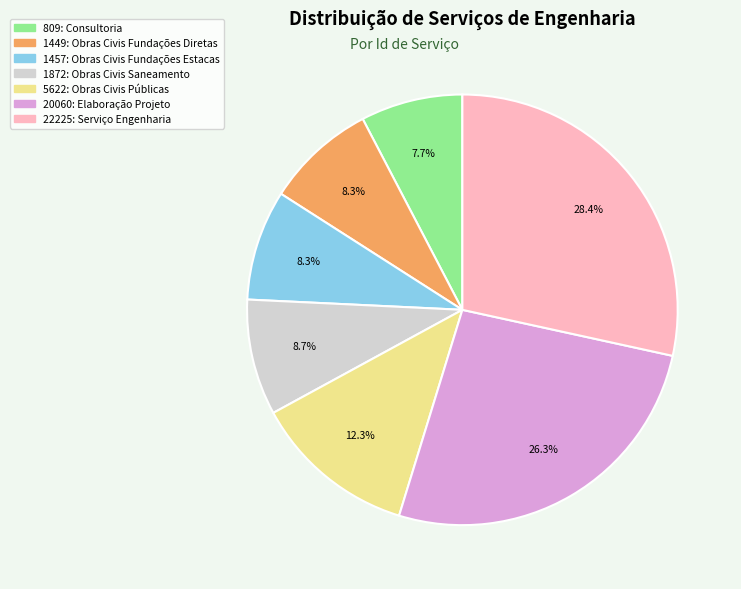

What is the smallest slice in the pie chart?

809: Consultoria